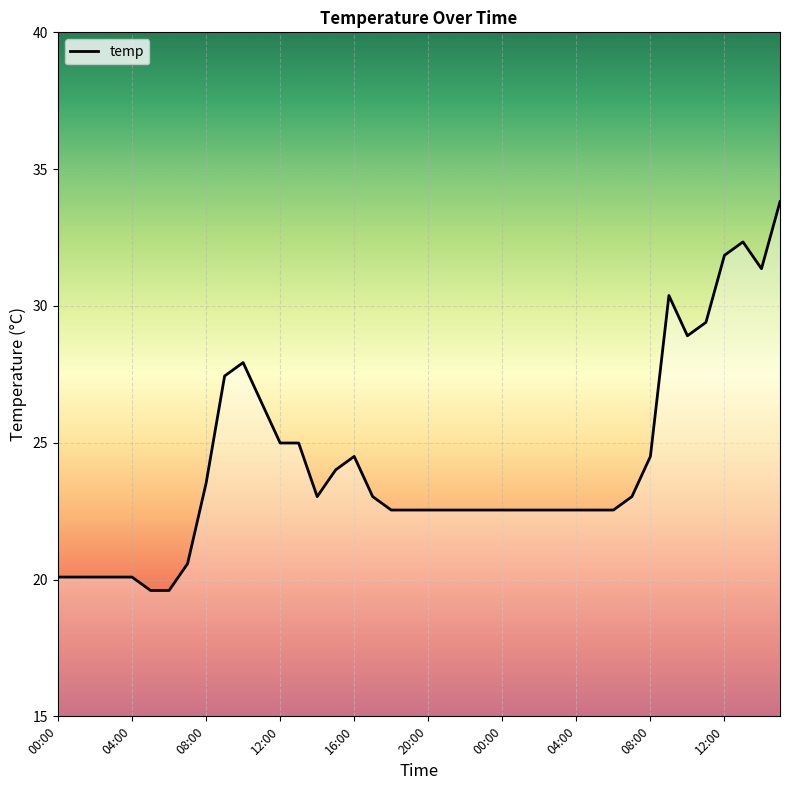

What is the difference between the maximum and minimum values?

14.2